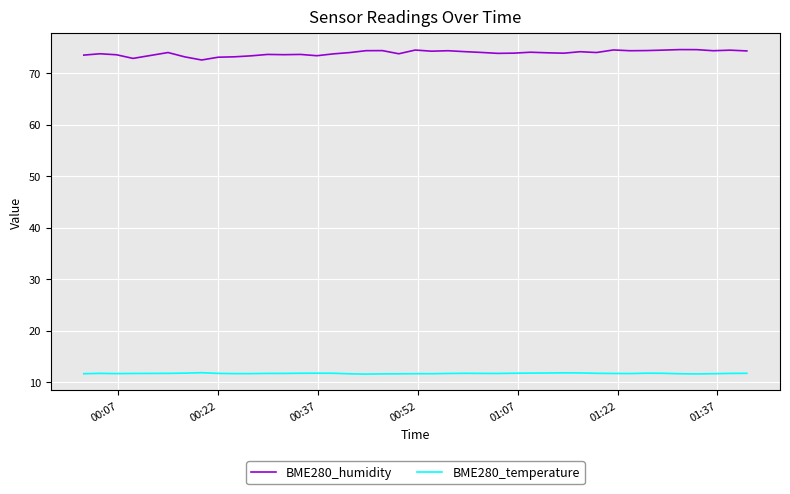

What is the greatest value displayed?

74.6